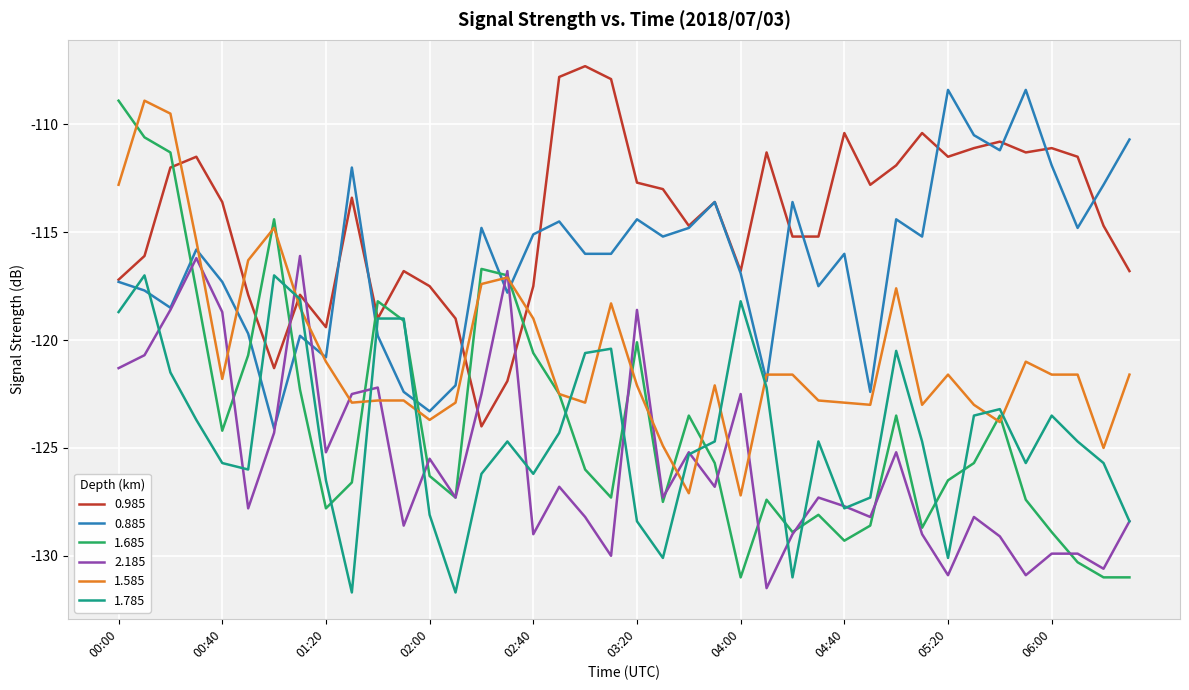

Which series ends up on top after the final intersection of 0.885 and 1.785?

0.885